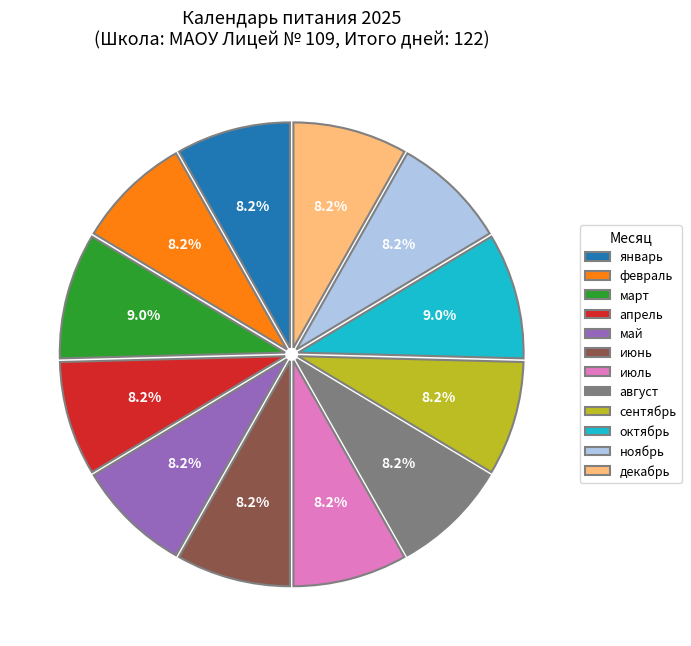

How many segments does this pie chart have?

12